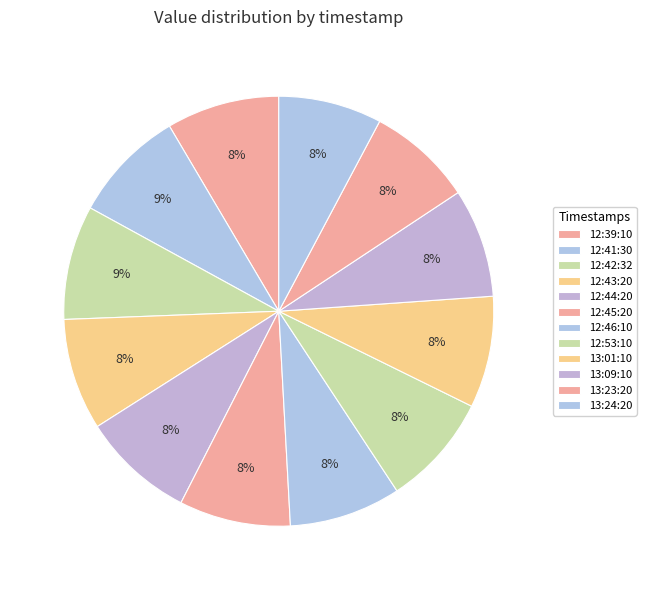

How many slices are in this pie chart?

12